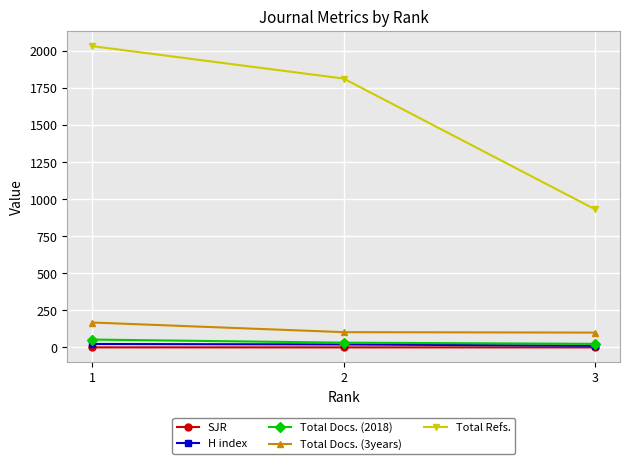

What is the value of the Total Docs. (2018) point at the 3rd from the left?

24.0